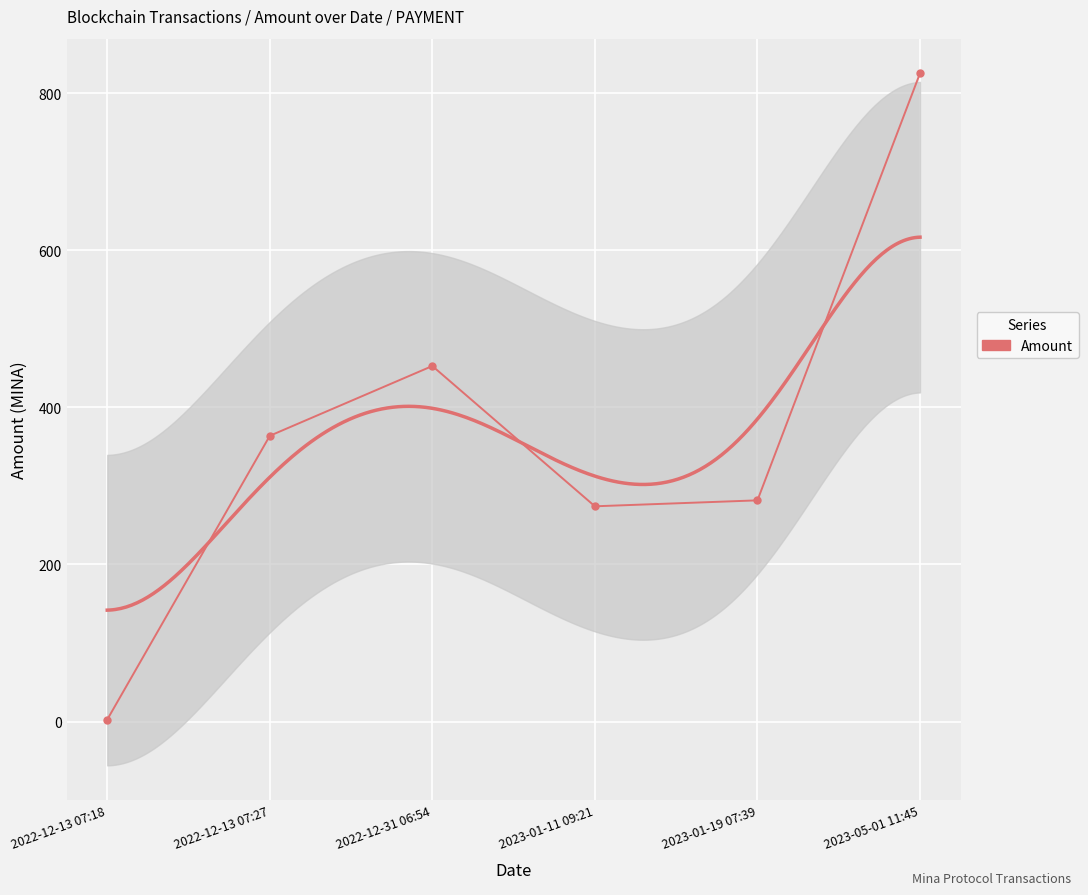

Between 2023-01-19 07:39 and 2023-05-01 11:45, which is larger?

2023-05-01 11:45